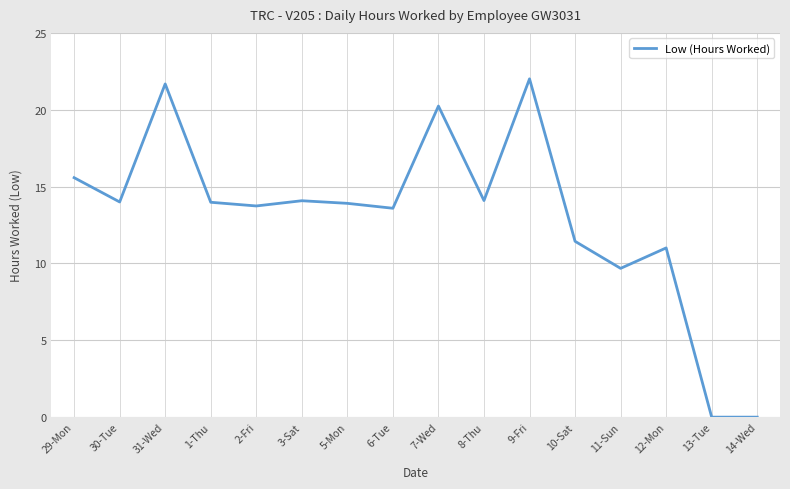

What position from the left is 12-Mon?

14